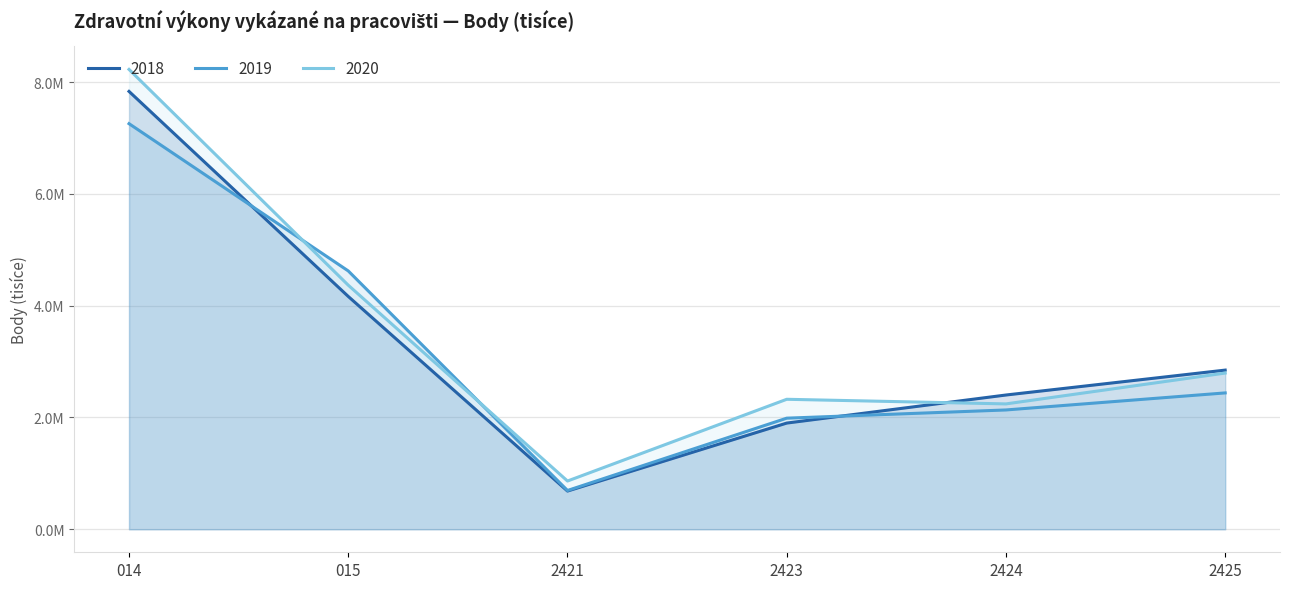

Which series has the largest range (max minus min)?

2020